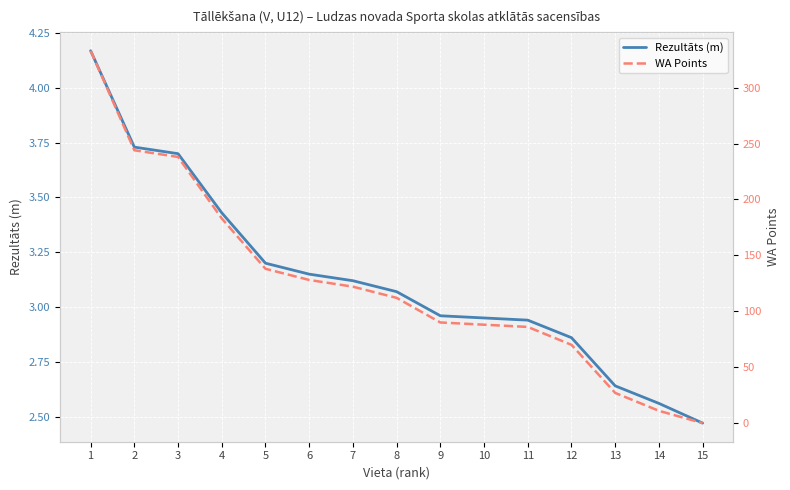

At which label does Rezultāts (m) reach its peak?

1